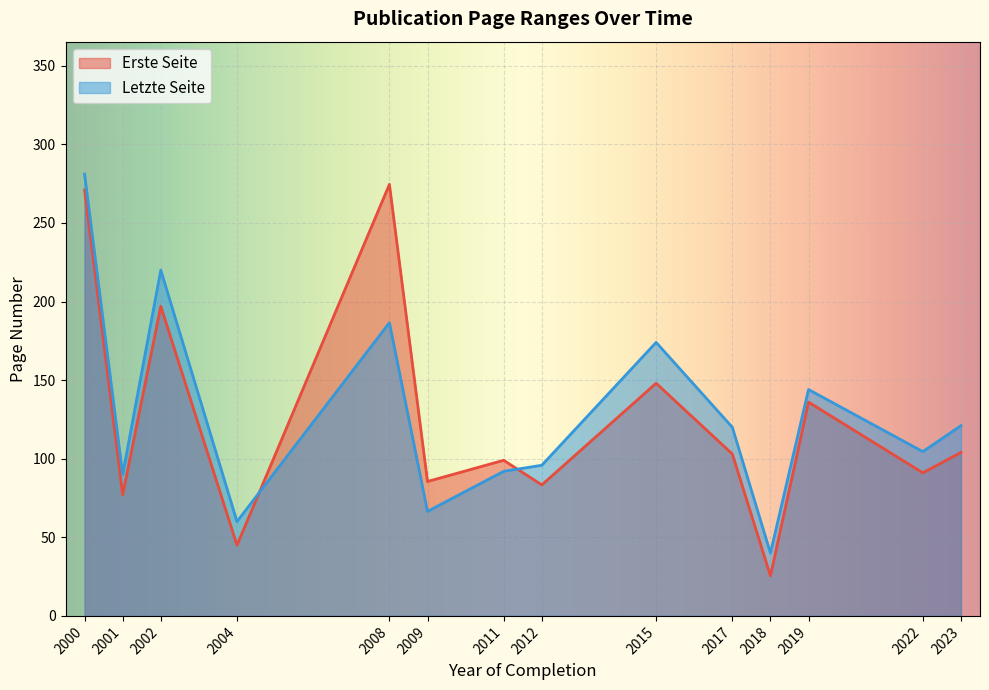

Rank the series by their maximum value, from highest to lowest.

Letzte Seite, Erste Seite